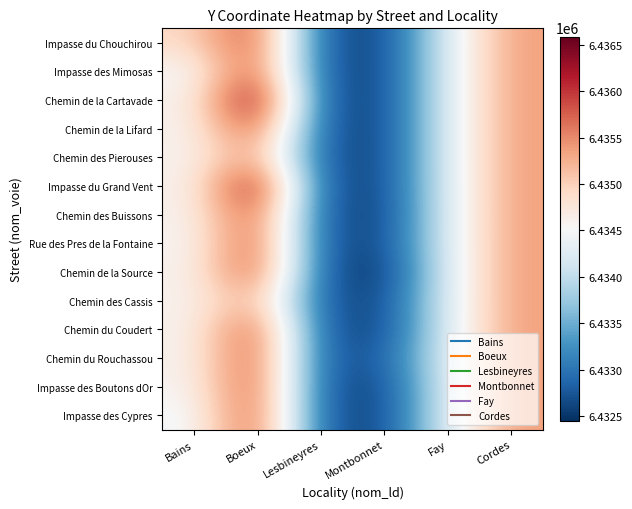

At Lesbineyres, list the series in order from smallest to largest.

Impasse du Chouchirou, Impasse des Mimosas, Chemin de la Cartavade, Chemin de la Lifard, Chemin des Pierouses, Impasse du Grand Vent, Chemin des Buissons, Rue des Pres de la Fontaine, Chemin de la Source, Chemin des Cassis, Chemin du Coudert, Chemin du Rouchassou, Impasse des Boutons dOr, Impasse des Cypres